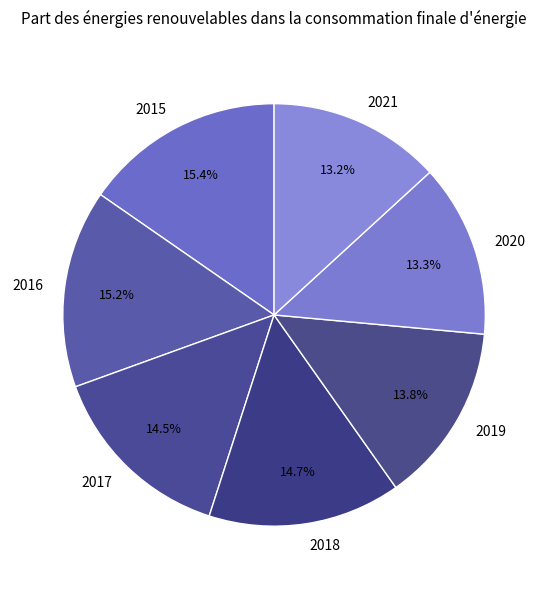

Does 2017 represent more than half of the total?

No